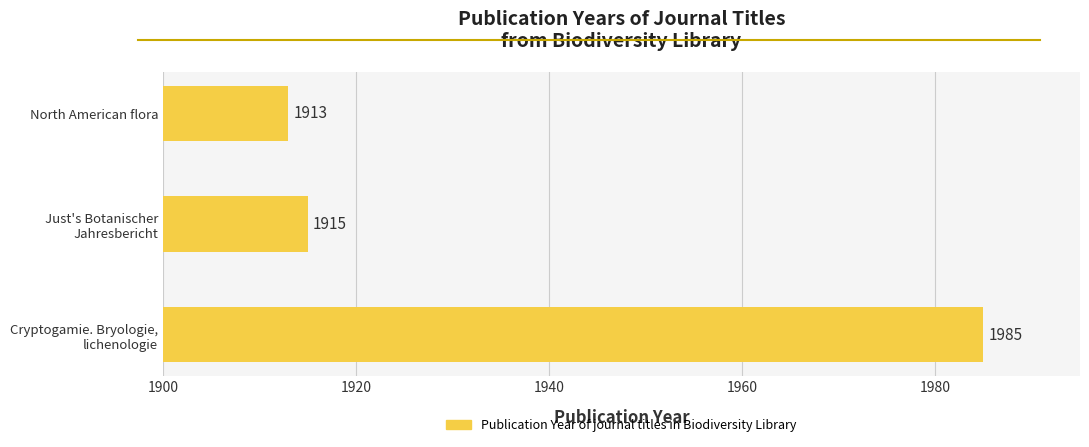

List the labels in order of value, largest first.

Cryptogamie. Bryologie,
lichenologie, Just's Botanischer
Jahresbericht, North American flora